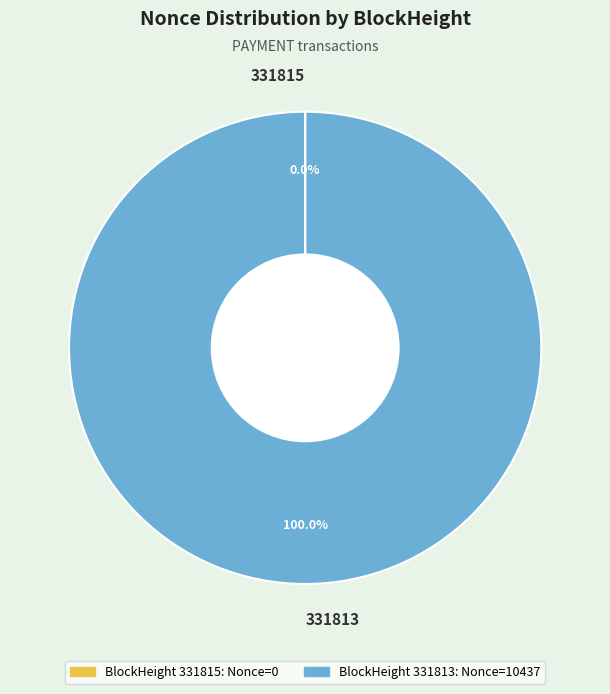

Which slice represents more than half of the pie?

331813